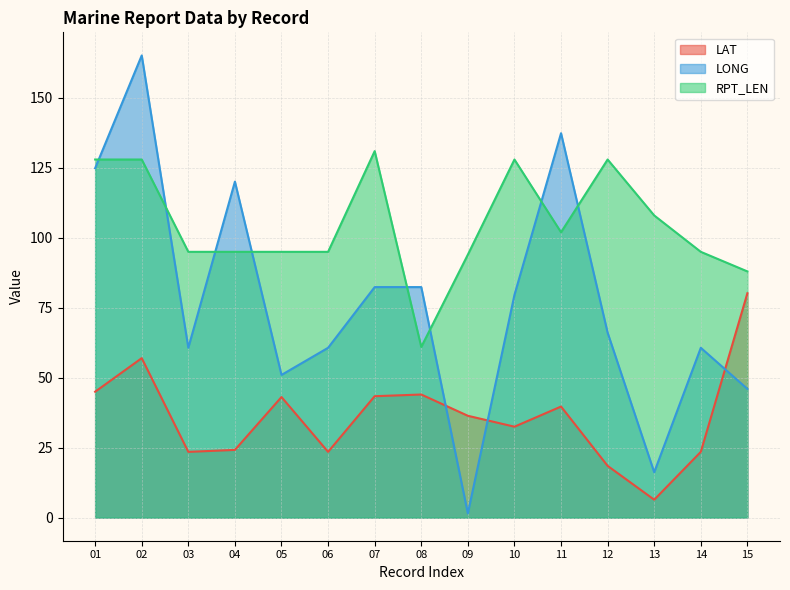

At which category does RPT_LEN reach its first local peak?

07